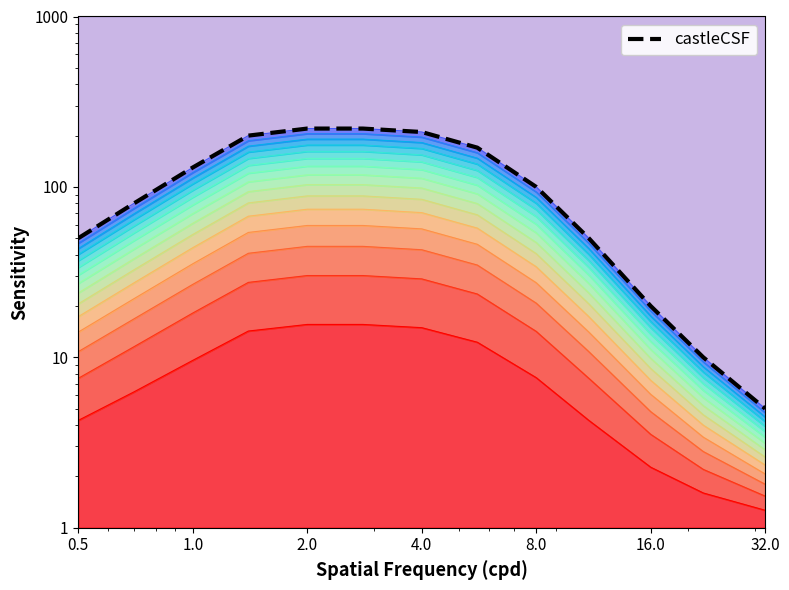

What is the maximum value shown in the chart?

220